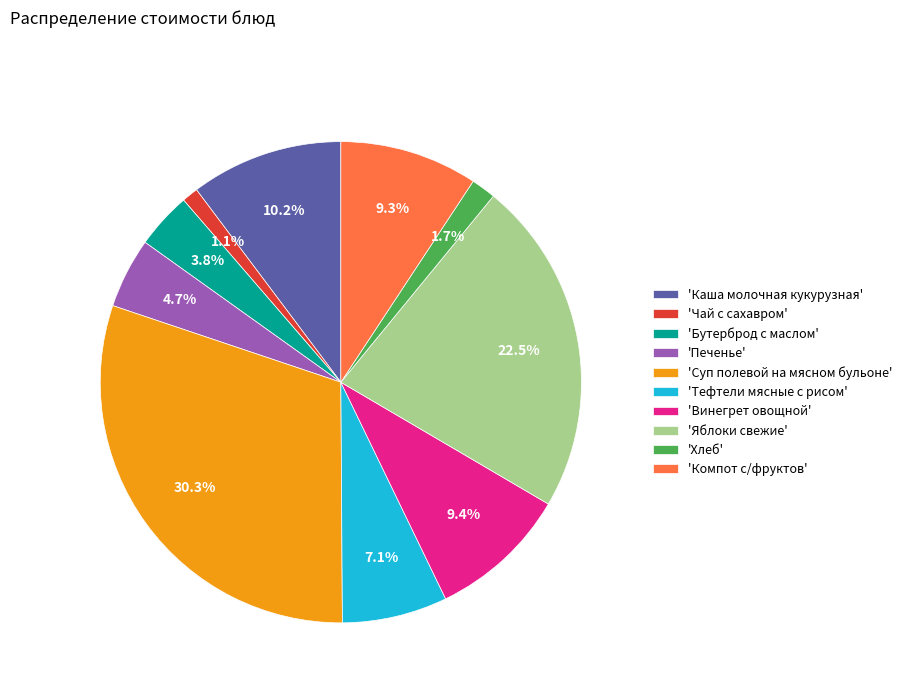

How many segments does this pie chart have?

10